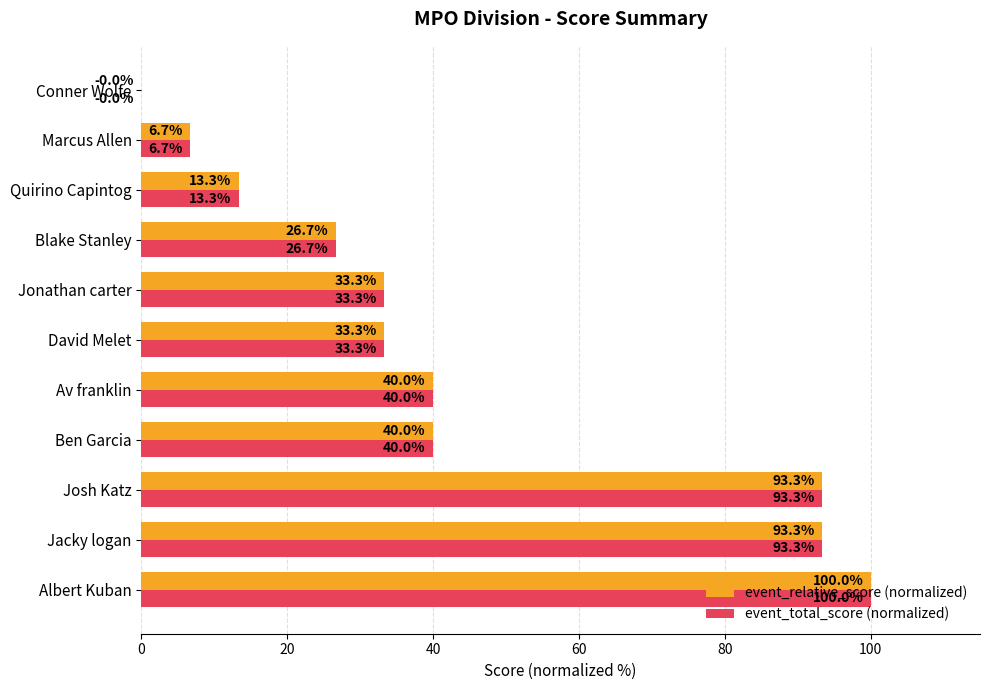

What is the sum of the event_total_score (normalized) values at Jacky logan and Ben Garcia?

133.3